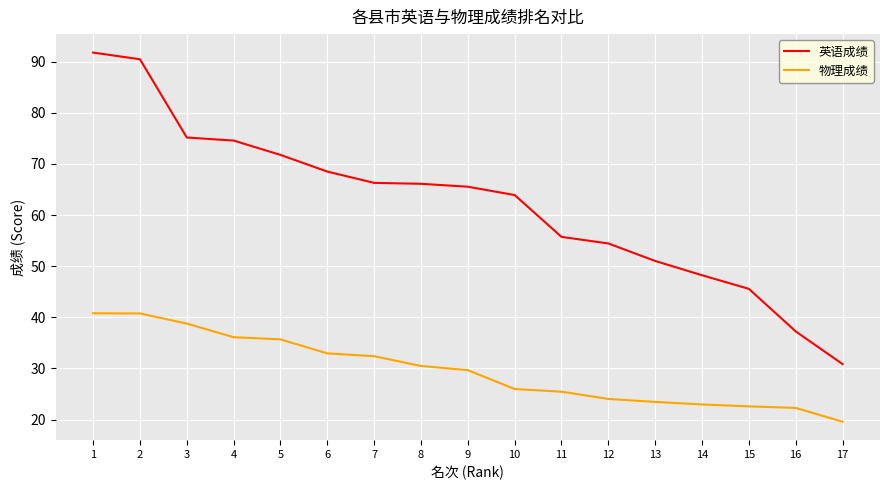

What is the greatest value displayed?

91.8